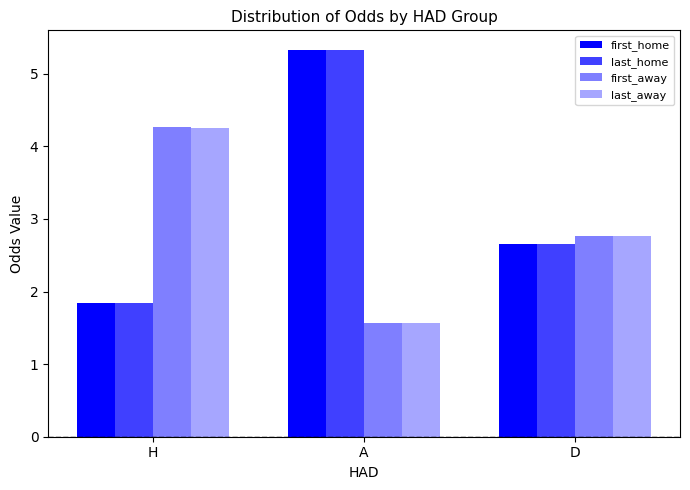

Which has a higher value, H or D?

D